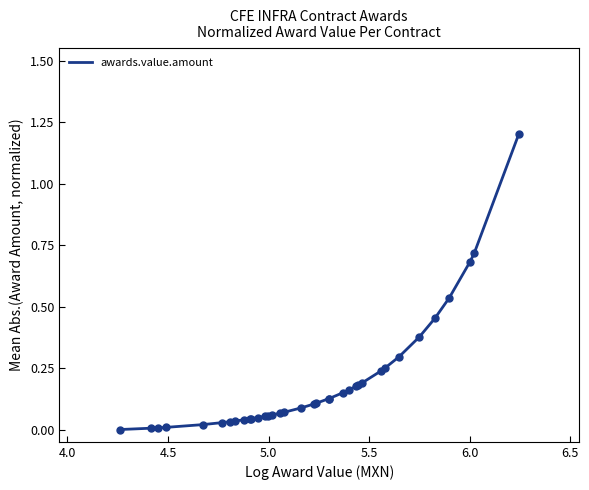

What is the difference between the maximum and minimum values?

1.2